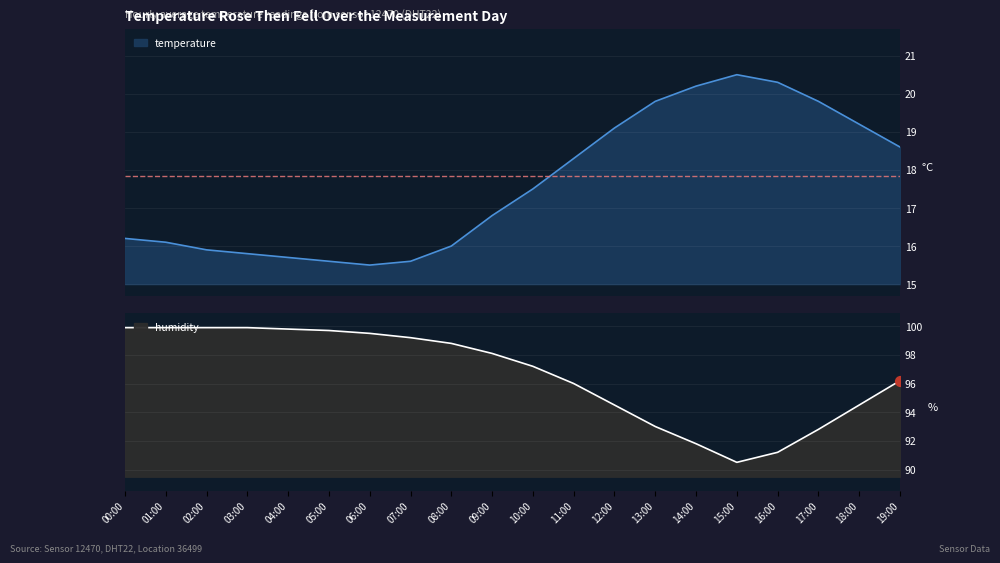

Which series has the largest Y range (max minus min)?

humidity